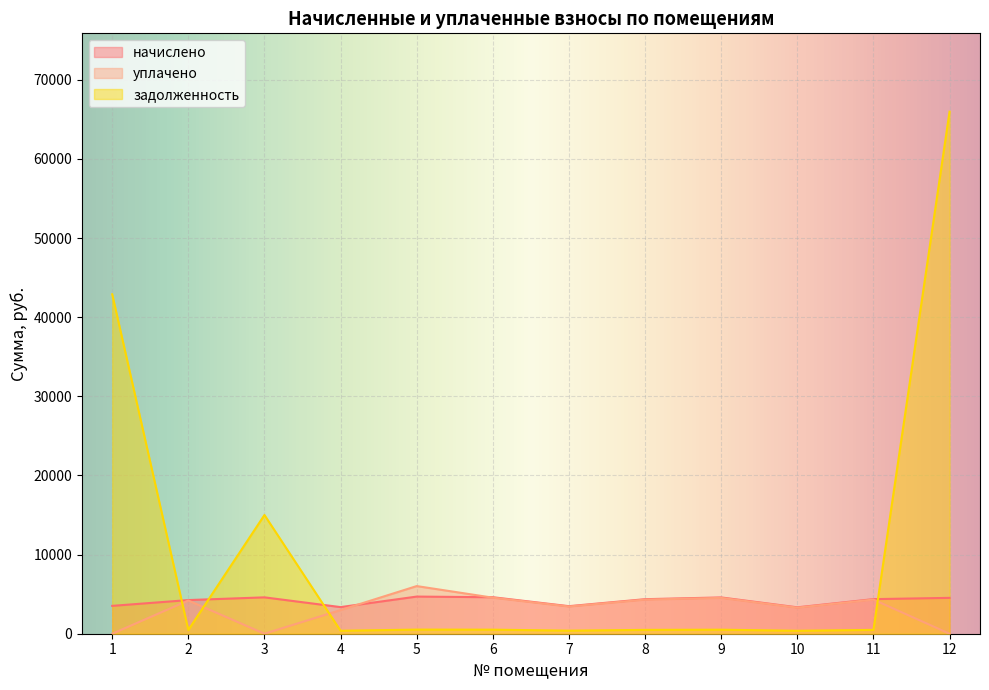

At which label is начислено closest to 4014?

2